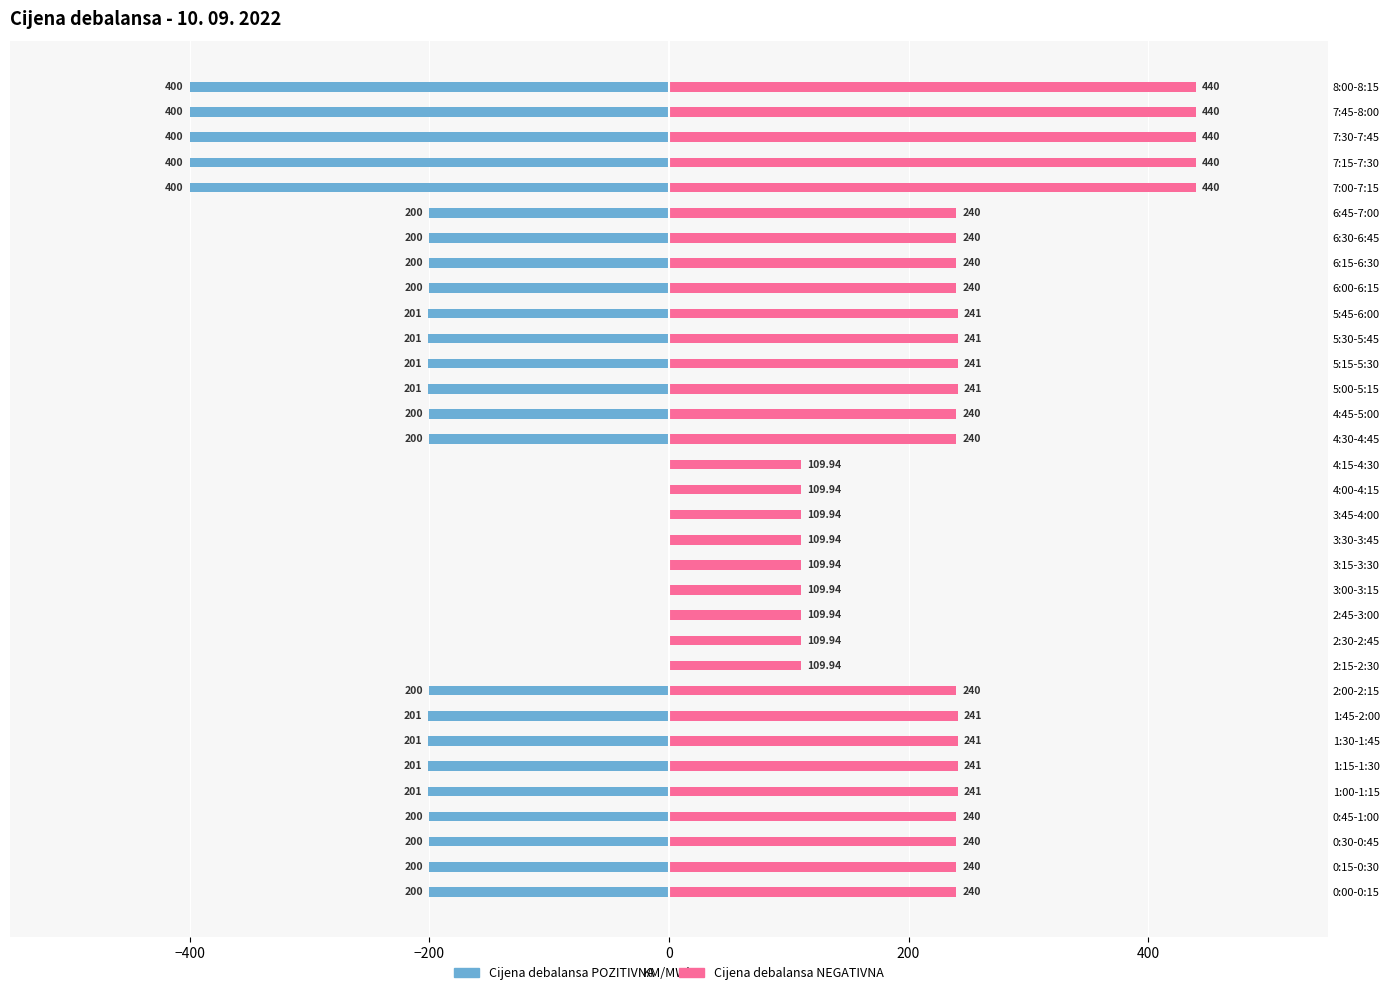

How many groups of bars are there?

33